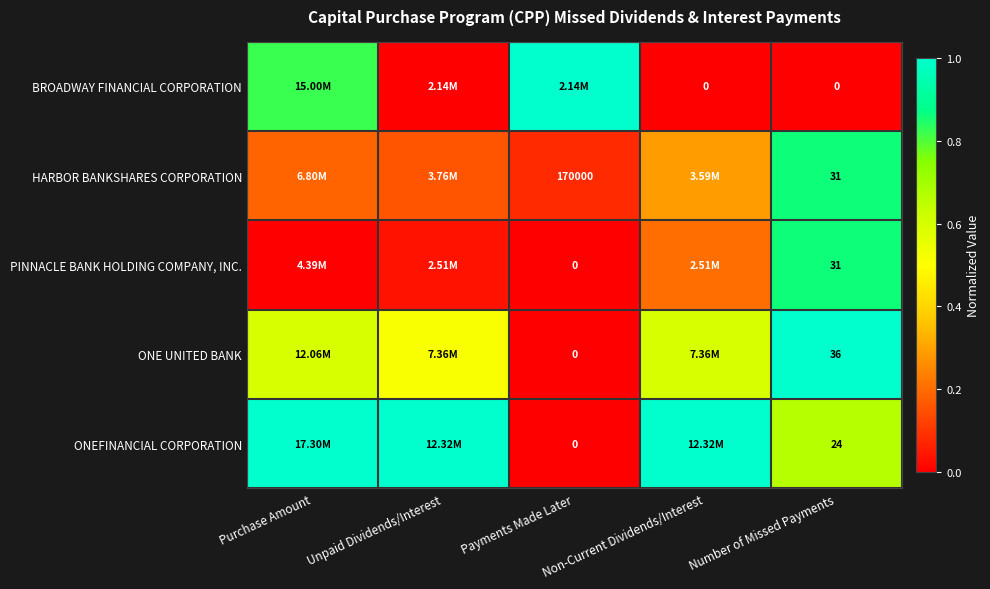

At how many categories does at least one series exceed 0?

5